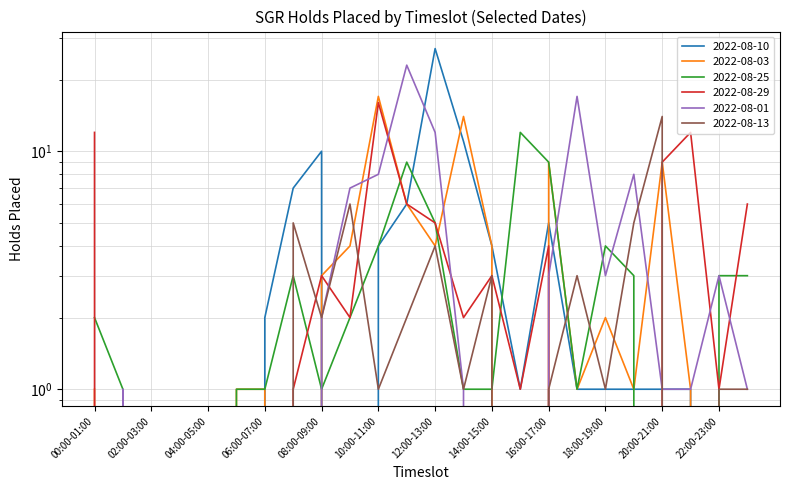

Which label corresponds to the largest value in the chart?

12:00-13:00